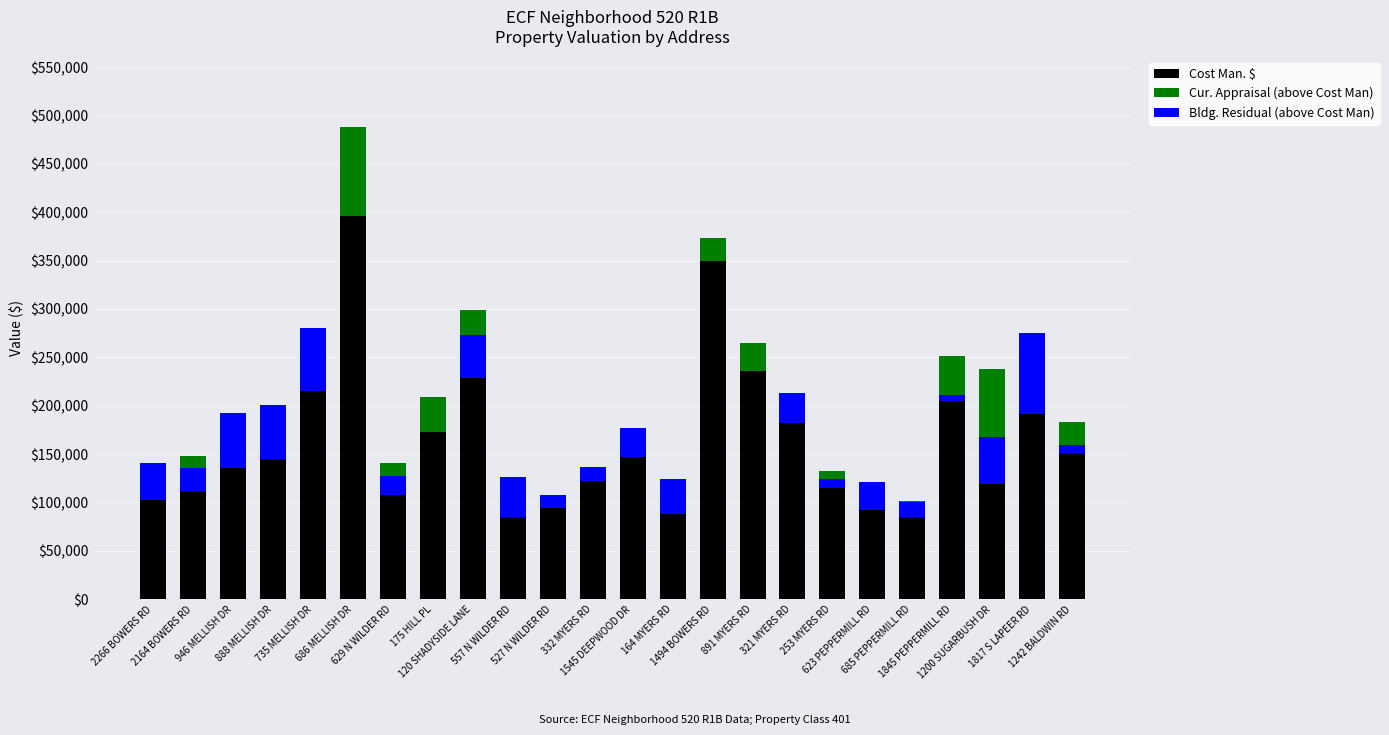

Reading left to right, what are all the values shown in this chart?

Cost Man. $: 102465.8	112167.3	135935.2	145322.7	215604.6	396384.2	107350.1	172688.5	228951.3	85340.6	94657.0	122659.6	146461.1	88430.0	349442.8	235949.5	182349.5	115176.7	92038.6	84935.8	204644.3	119038.1	191341.0	150736.2
Cur. Appraisal (above Cost Man): 35623.2	35617.7	43261.8	25320.3	27267.4	91407.8	33624.9	36216.5	69907.7	12345.4	10459.0	10361.4	10129.9	17259.0	24235.2	28478.5	17340.5	17534.3	16157.4	16090.2	46739.7	118728.9	26956.0	32633.8
Bldg. Residual (above Cost Man): 38226.2	23654.7	56547.8	55222.3	64895.4	0.0	20402.9	0.0	44079.7	41409.4	12599.0	13553.4	30288.9	35446.0	0.0	0.0	30650.5	8667.3	29485.4	15064.2	6242.7	48760.9	84159.0	8464.8